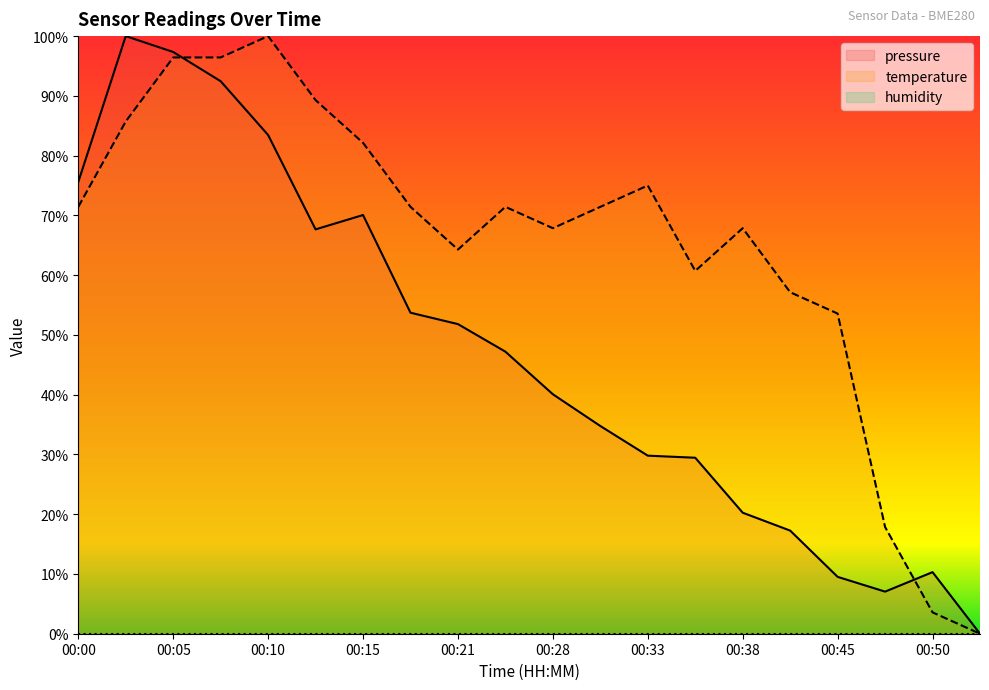

Does the chart display data point markers on the line(s)?

No